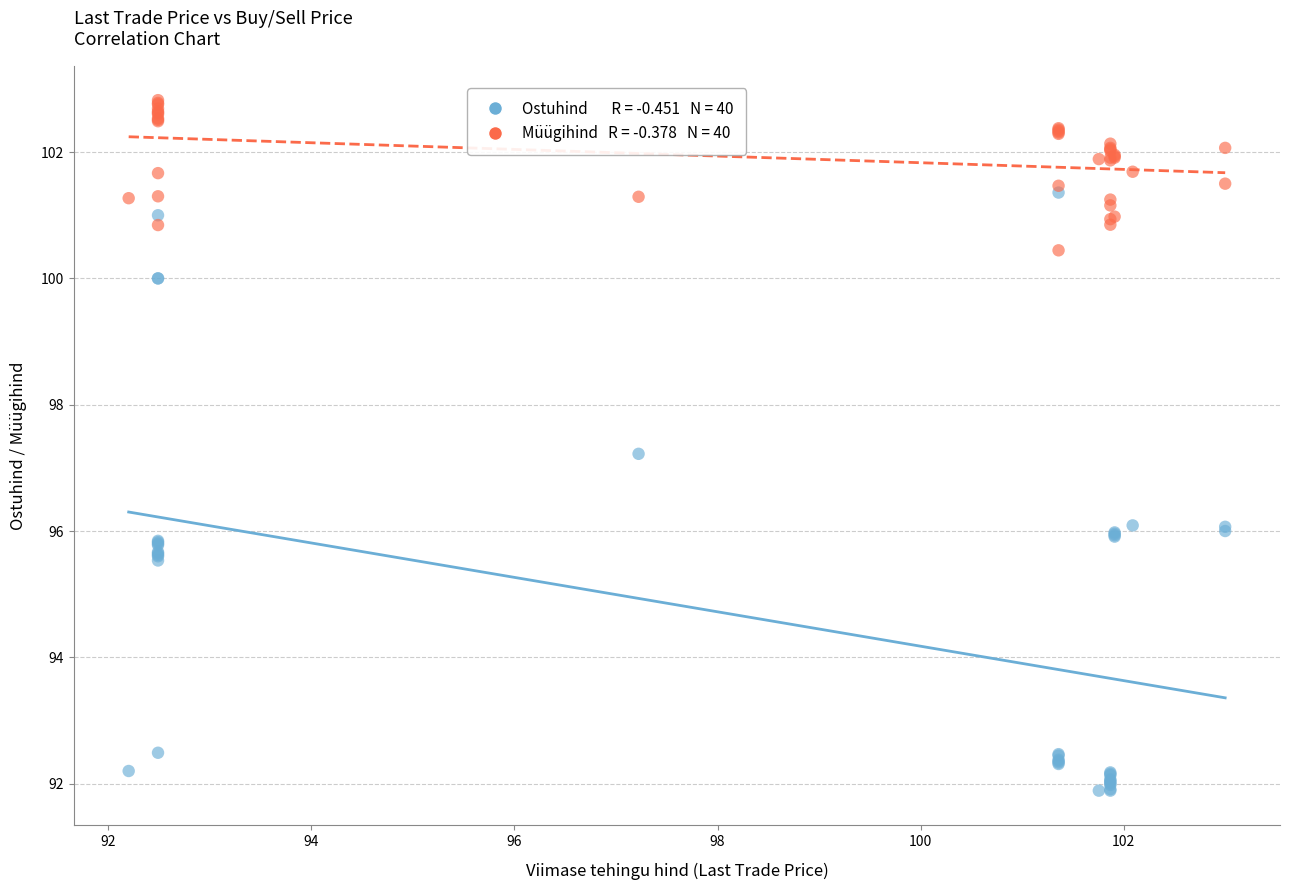

Across all series, what Y value is closest to 97?

97.2